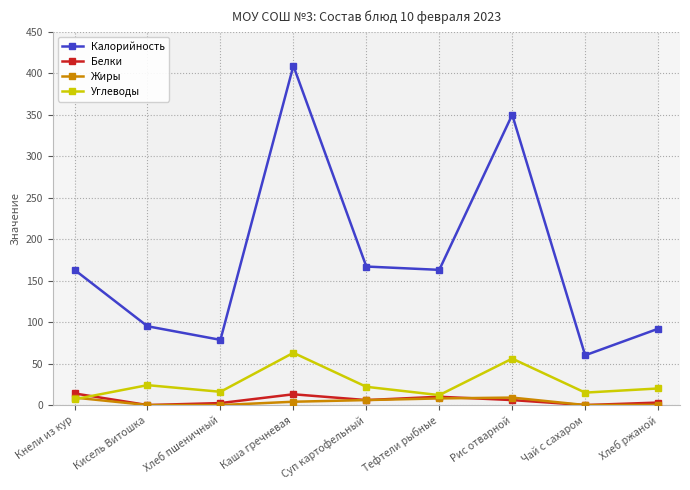

Reading left to right, transcribe all the data shown in this chart.

Калорийность: 163.0	95.0	78.6	409.0	167.0	163.0	350.0	60.0	92.0
Белки: 14.0	0.0	2.4	13.0	6.0	10.0	6.0	0.0	3.0
Жиры: 9.0	0.0	0.0	4.0	6.0	8.0	9.0	0.0	0.2
Углеводы: 7.0	24.0	16.0	63.0	22.0	12.0	56.0	15.0	20.0